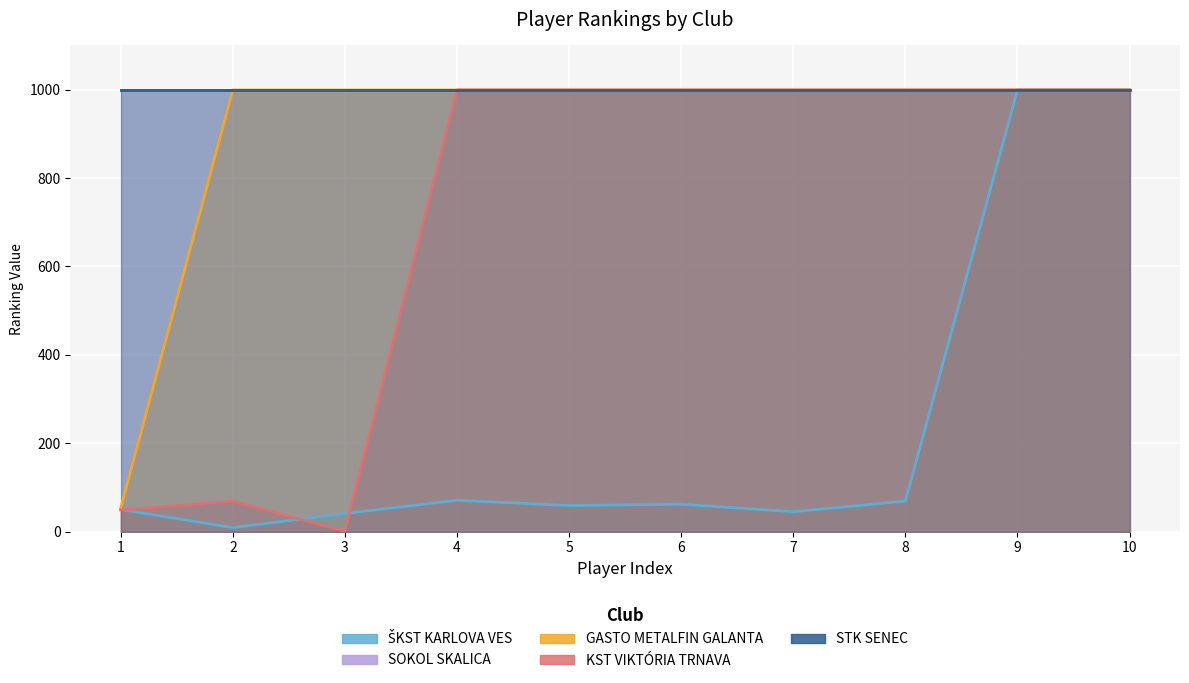

Reading right to left, extract all data points from this chart.

ŠKST KARLOVA VES: 999	999	69	45	62	59	71	41	9	50
SOKOL SKALICA: 999	999	999	999	999	999	999	999	999	999
GASTO METALFIN GALANTA: 999	999	999	999	999	999	999	999	999	53
KST VIKTÓRIA TRNAVA: 999	999	999	999	999	999	999	1	69	49
STK SENEC: 999	999	999	999	999	999	999	999	999	999